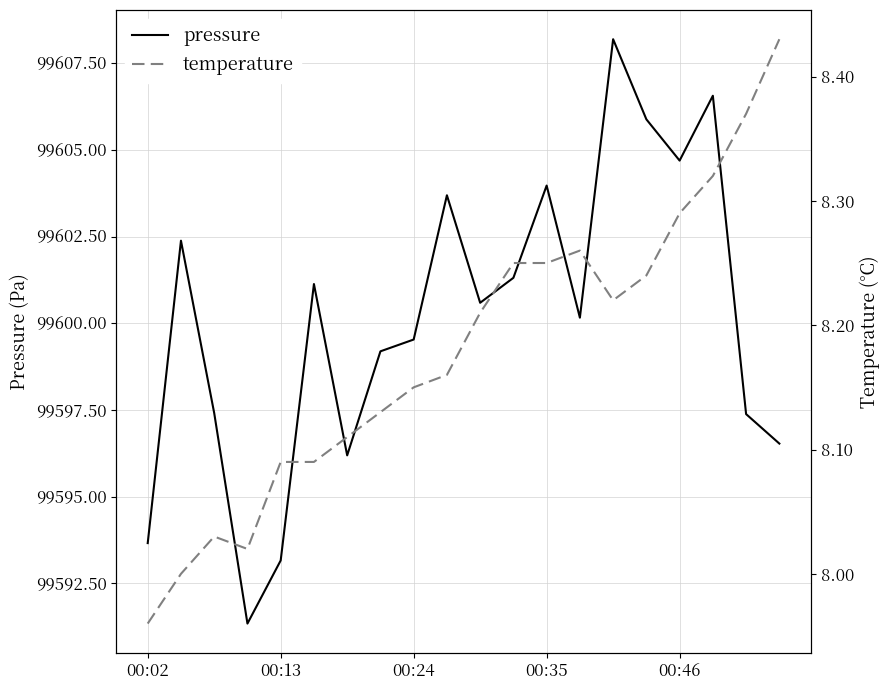

What is the maximum value for pressure?

99608.2